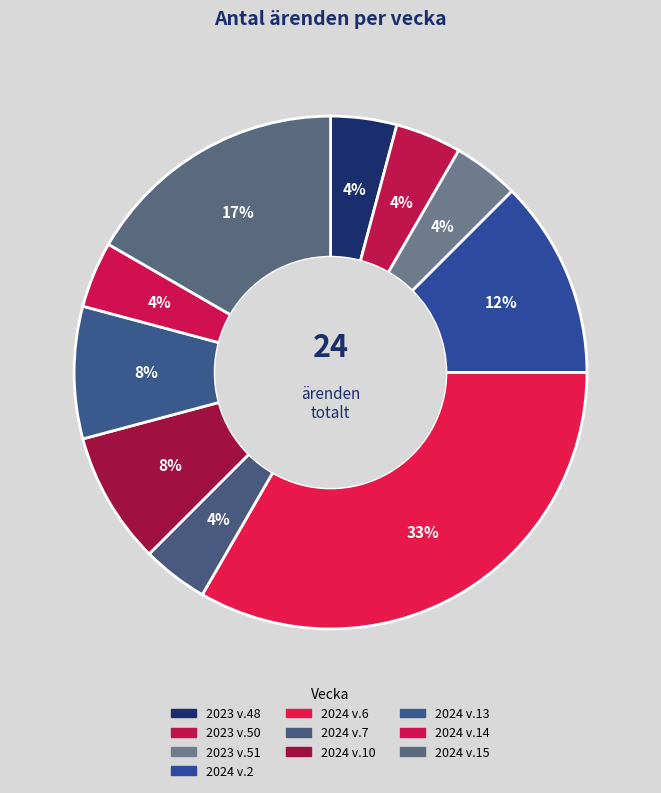

How many segments does this pie chart have?

10